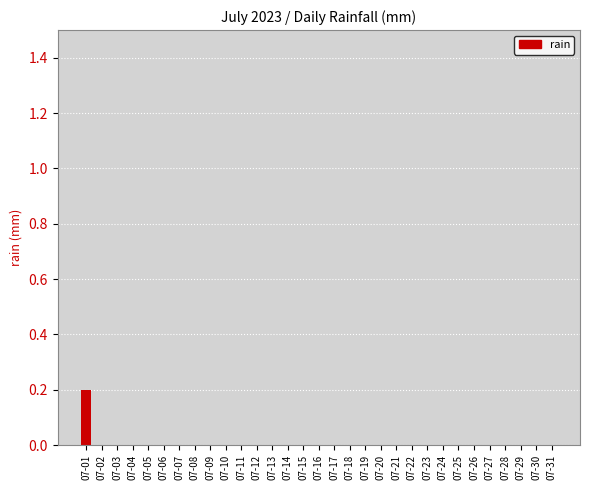

What is the sum of all values?

0.2